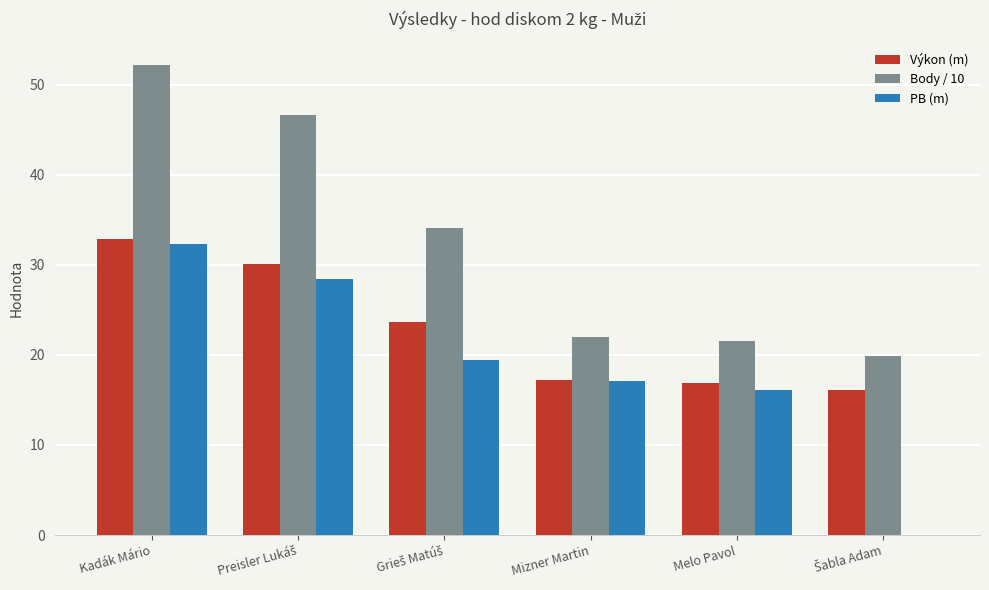

True or false: Výkon (m) has a value of 28.0 at Melo Pavol.

False